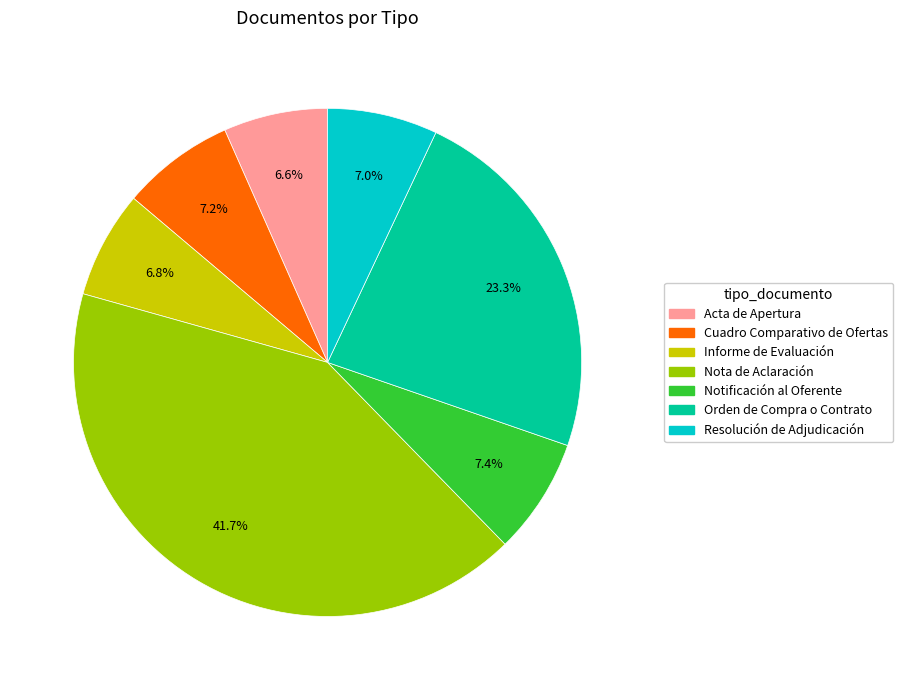

Does any single category account for the majority?

No